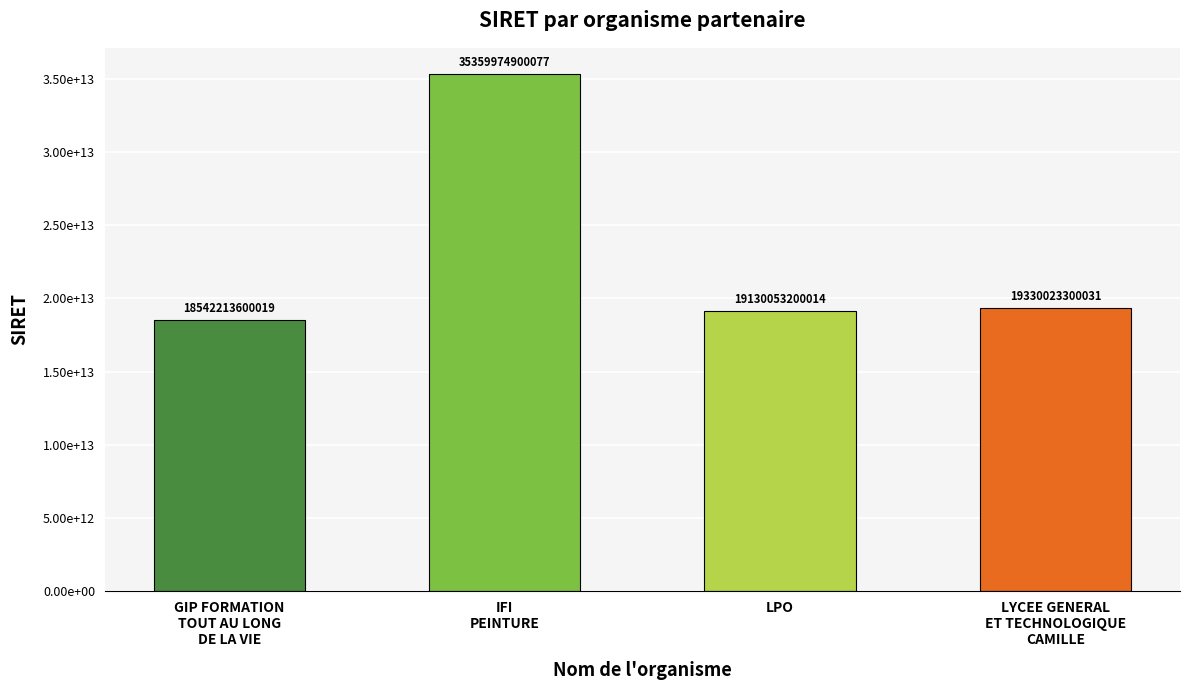

Between IFI
PEINTURE and LYCEE GENERAL
ET TECHNOLOGIQUE
CAMILLE, which is larger?

IFI
PEINTURE